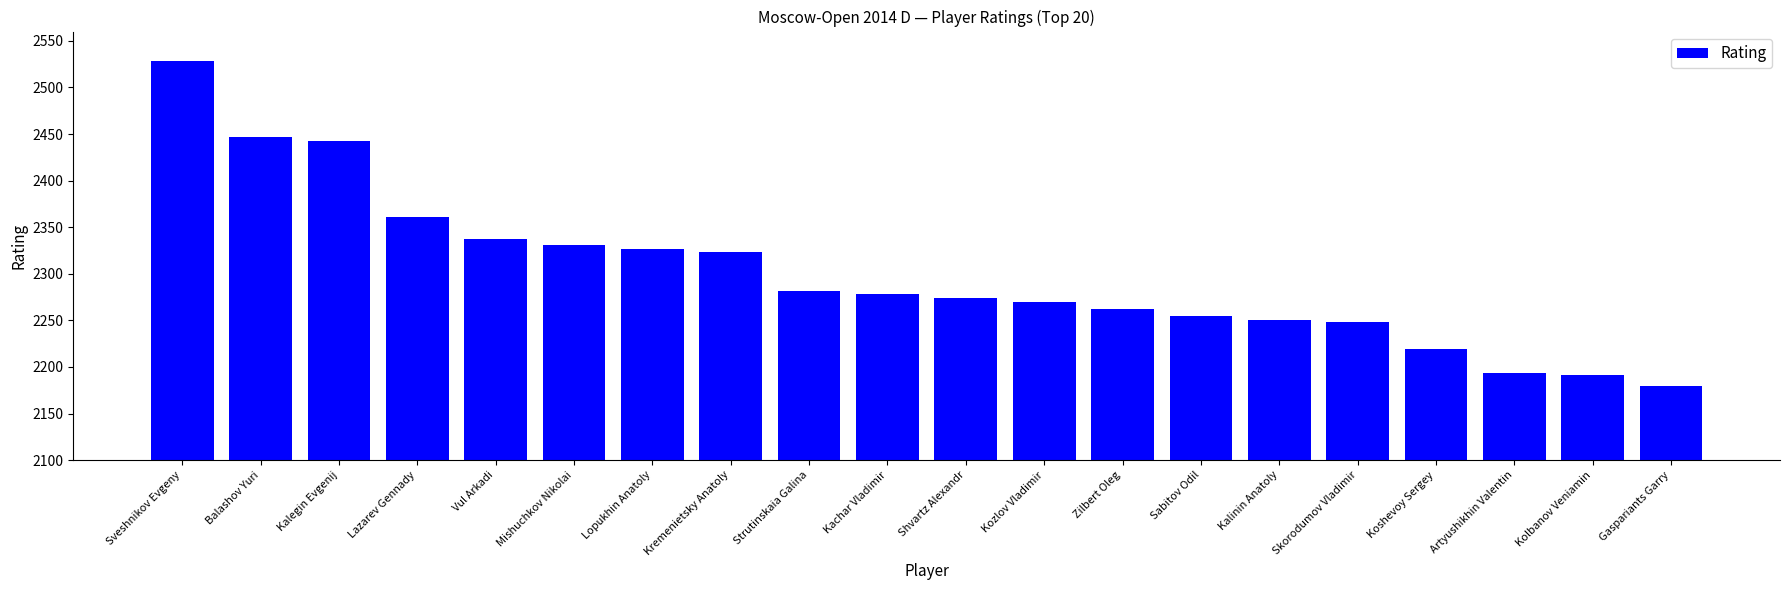

Reading left to right, list all the values displayed in this chart.

Sveshnikov Evgeny=2528	Balashov Yuri=2447	Kalegin Evgenij=2442	Lazarev Gennady=2361	Vul Arkadi=2337	Mishuchkov Nikolai=2331	Lopukhin Anatoly=2327	Kremenietsky Anatoly=2323	Strutinskaia Galina=2282	Kachar Vladimir=2278	Shvartz Alexandr=2274	Kozlov Vladimir=2270	Zilbert Oleg=2262	Sabitov Odil=2255	Kalinin Anatoly=2250	Skorodumov Vladimir=2248	Koshevoy Sergey=2219	Artyushikhin Valentin=2193	Kolbanov Veniamin=2191	Gaspariants Garry=2180